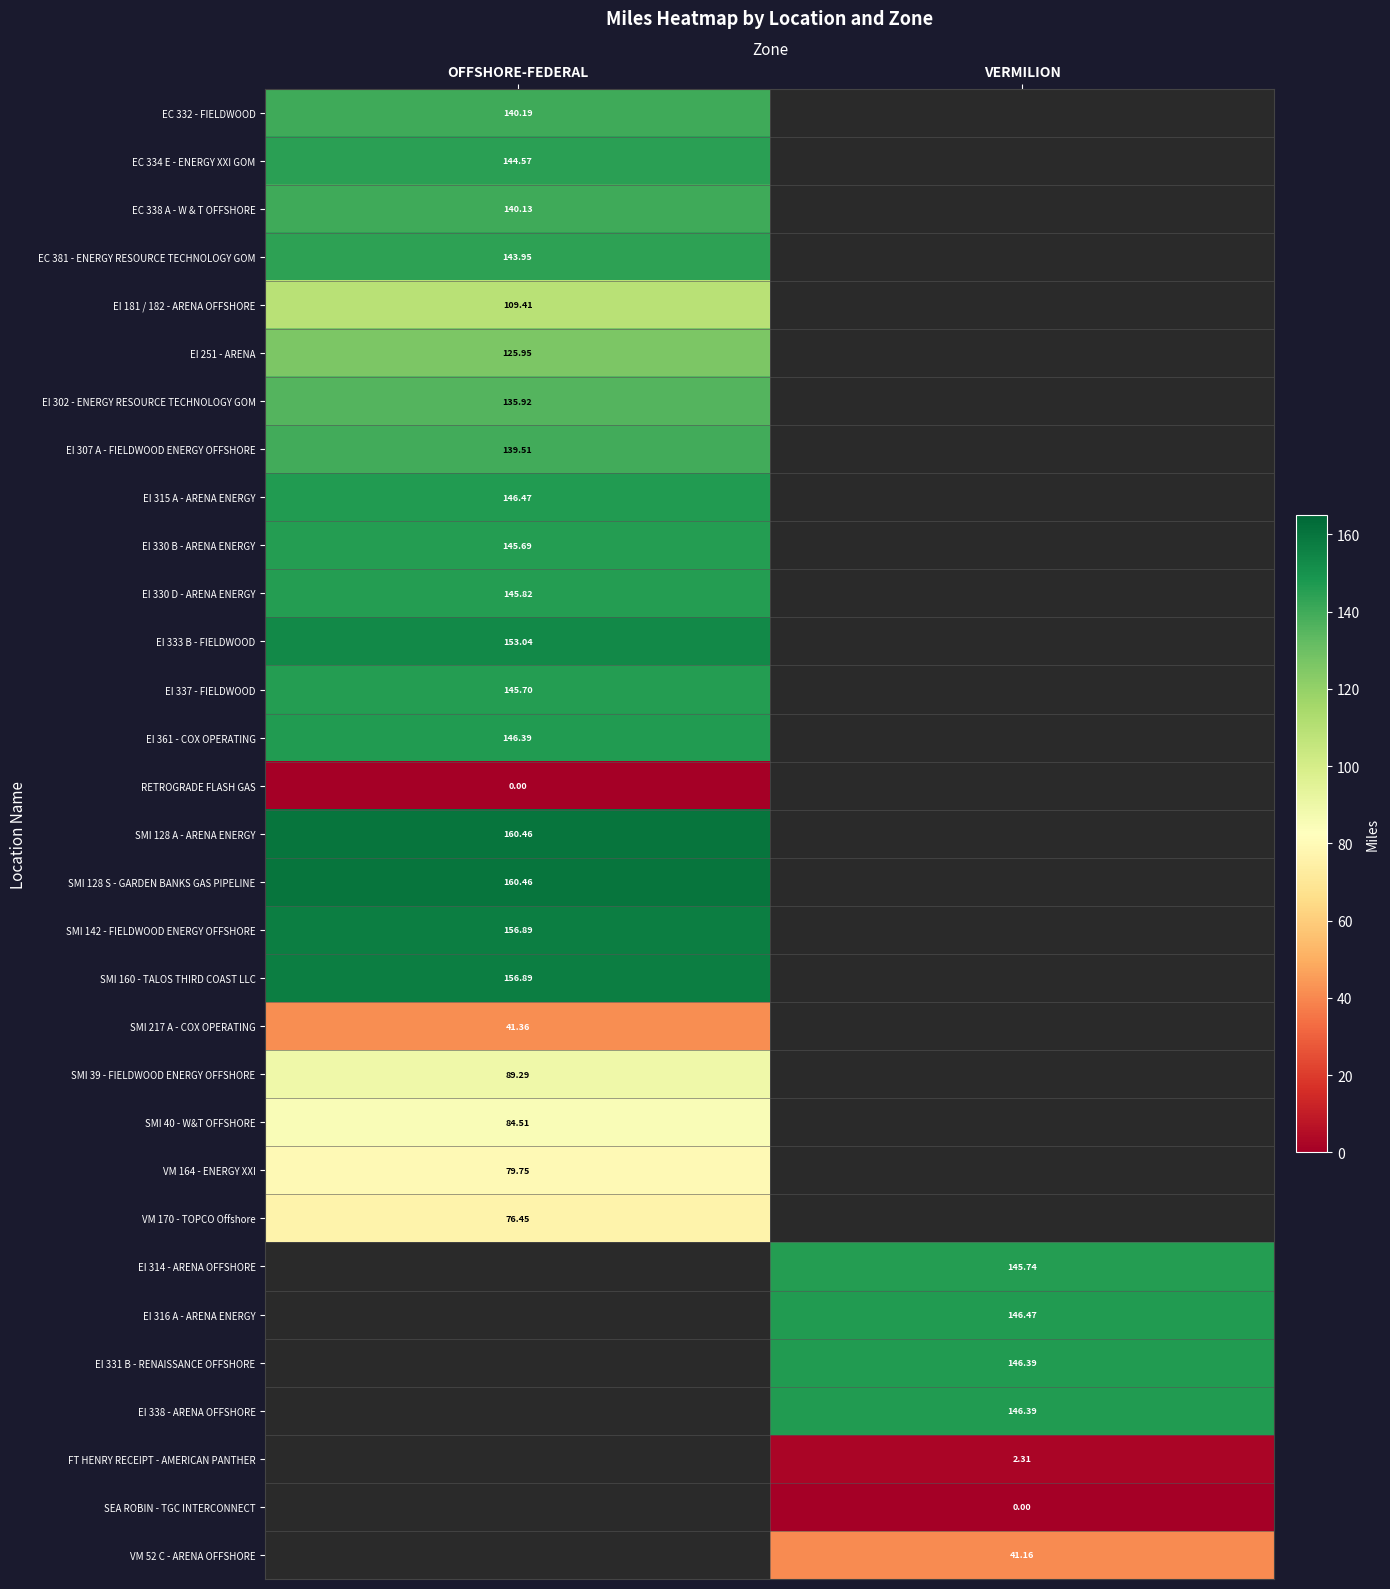

Between OFFSHORE-FEDERAL and VERMILION, which is larger?

VERMILION